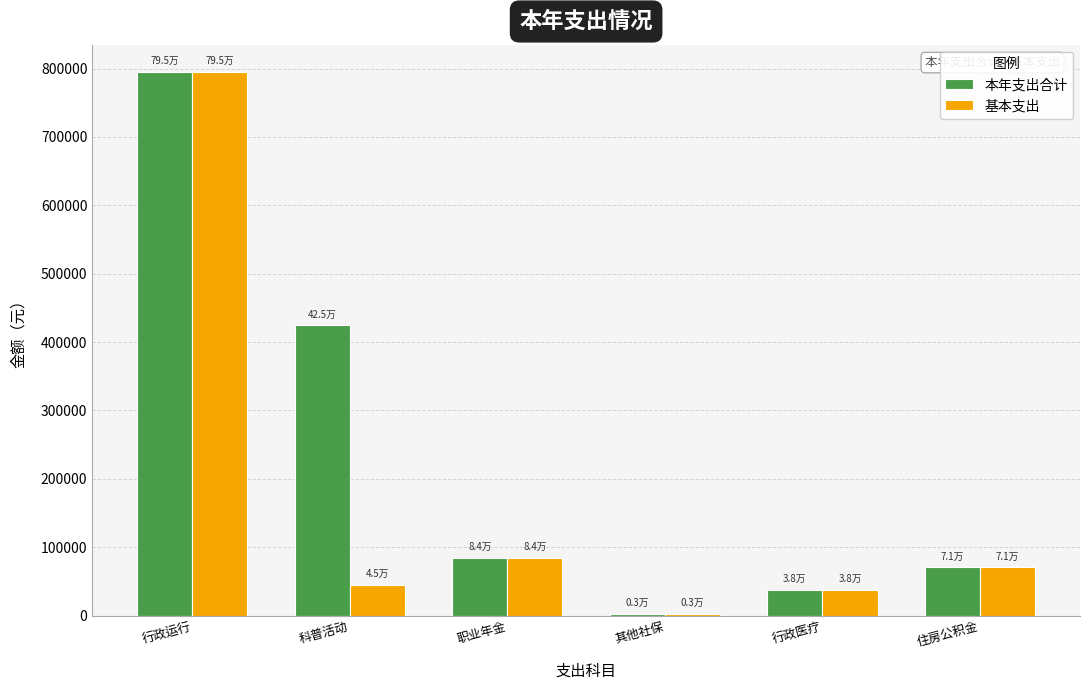

Reading right to left, extract all data points from this chart.

本年支出合计: 70538.1	37909.1	2898.8	84474.7	424868.2	795297.8
基本支出: 70538.1	37909.1	2898.8	84474.7	44868.2	795297.8